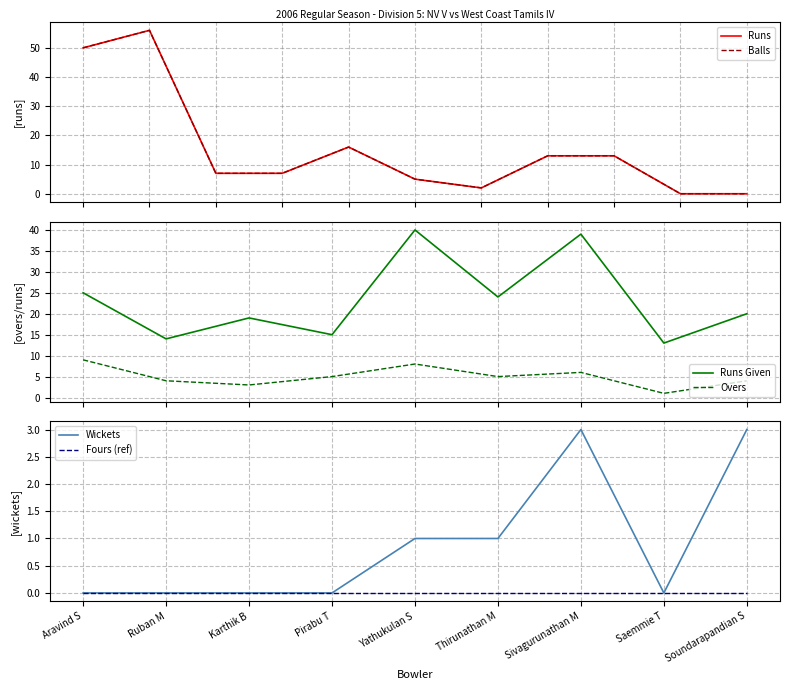

True or false: Runs Given and Overs cross at least once.

False